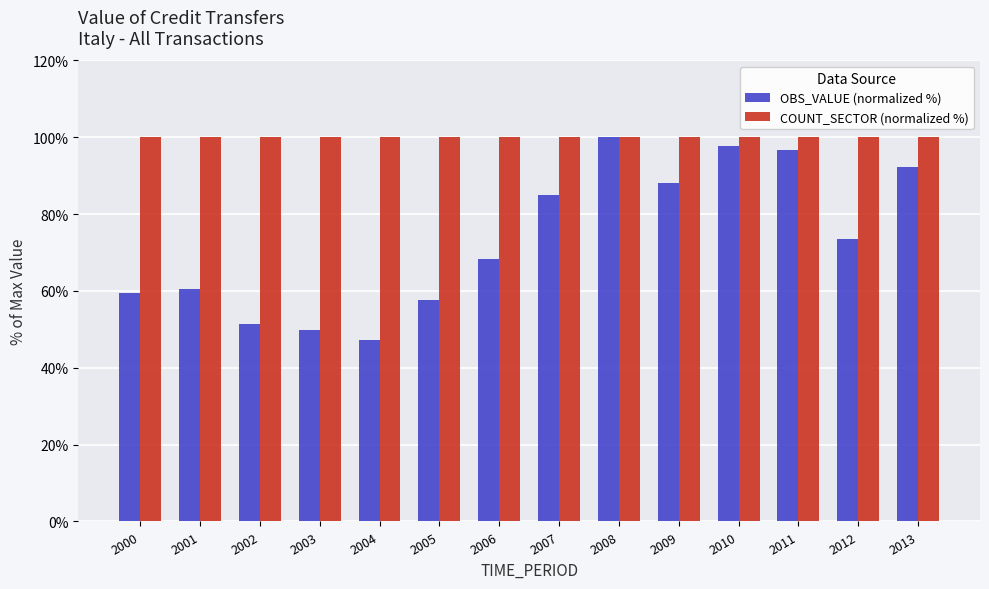

Reading left to right, what are all the values shown in this chart?

OBS_VALUE (normalized %): 59.4	60.4	51.4	49.9	47.3	57.5	68.4	85.0	100.0	88.1	97.6	96.7	73.6	92.3
COUNT_SECTOR (normalized %): 100.0	100.0	100.0	100.0	100.0	100.0	100.0	100.0	100.0	100.0	100.0	100.0	100.0	100.0